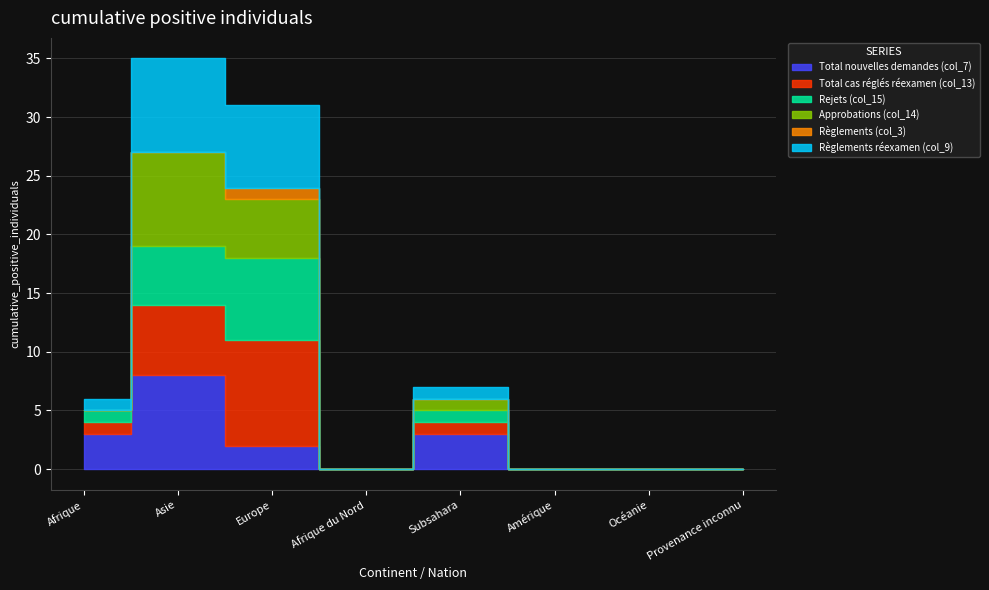

True or false: Règlements réexamen (col_9) and Total nouvelles demandes (col_7) intersect in this chart.

False